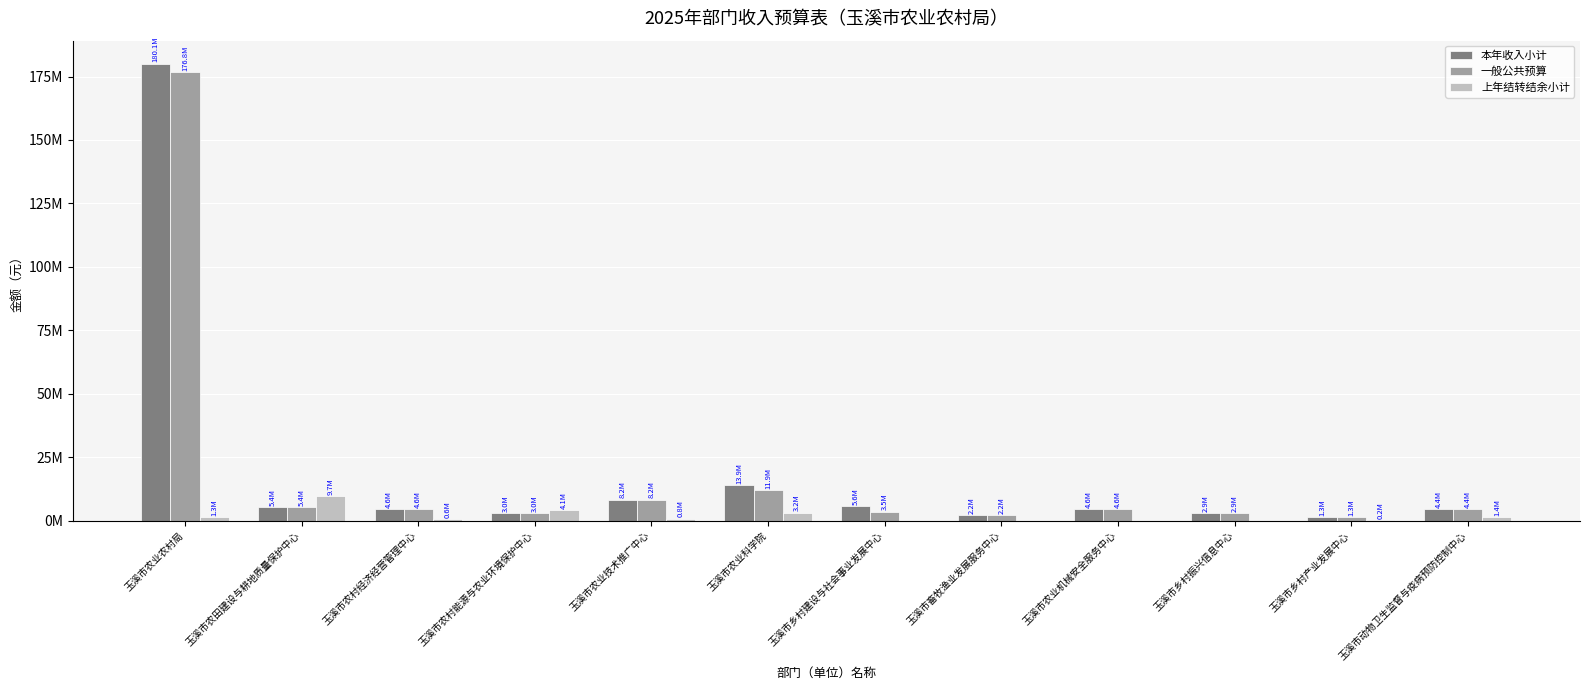

At which label does 上年结转结余小计 first exceed 763610?

玉溪市农业农村局